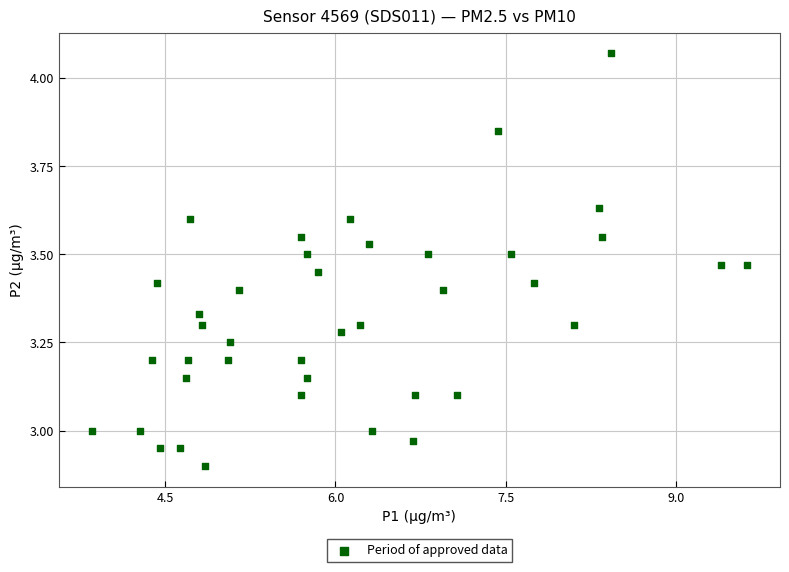

What is the range of X values (max minus min)?

5.8